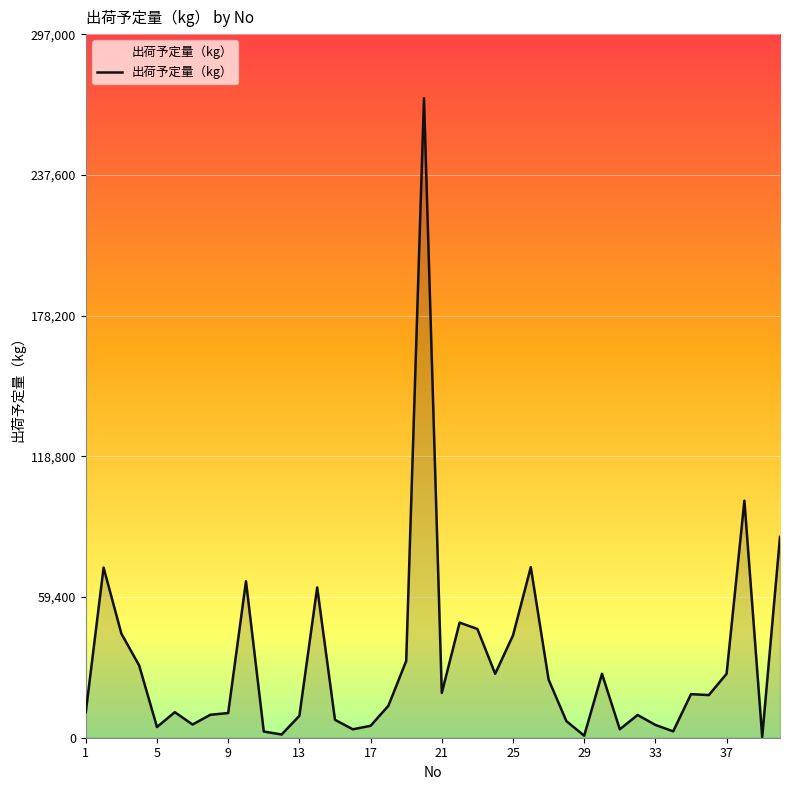

What is the greatest value displayed?

270000